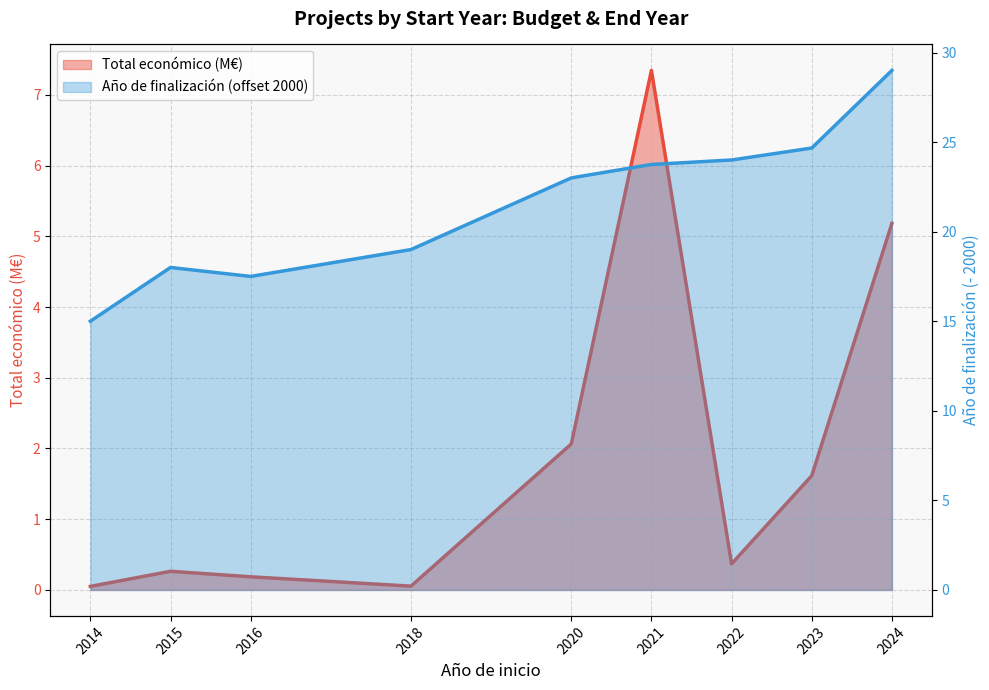

At which label does Total económico (M€) reach its peak?

2021